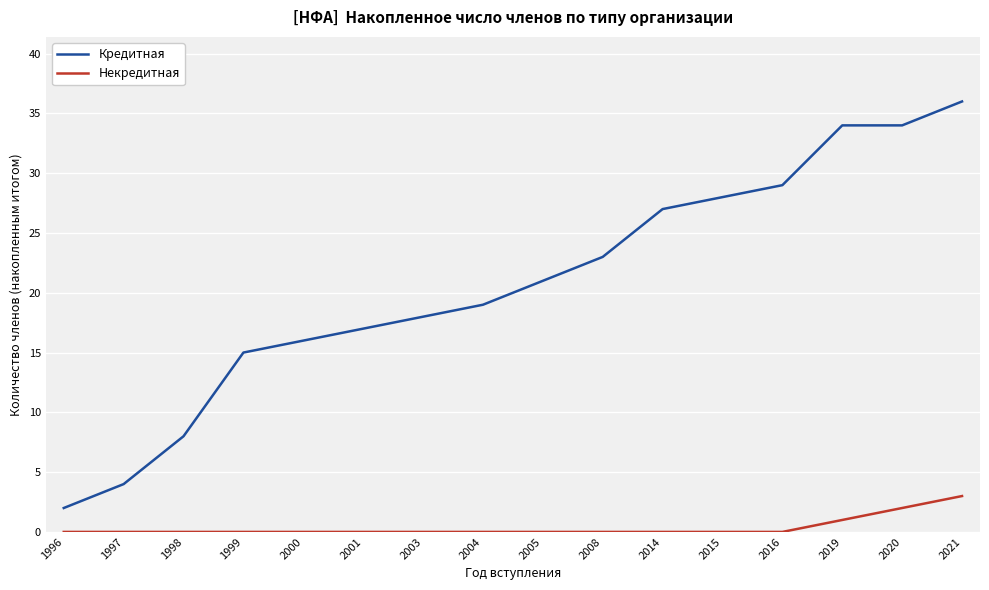

Is the value of Кредитная at 2001 greater than the value of Некредитная at 2020?

Yes